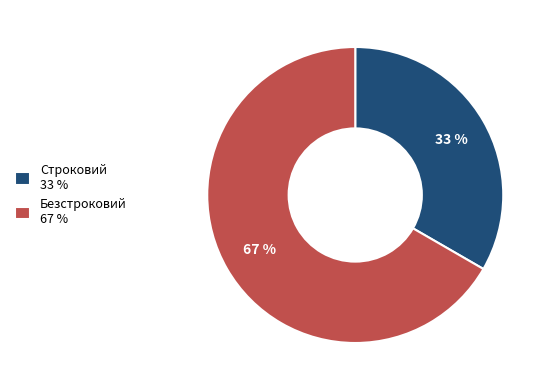

Which category has the biggest portion of the pie?

Безстроковий